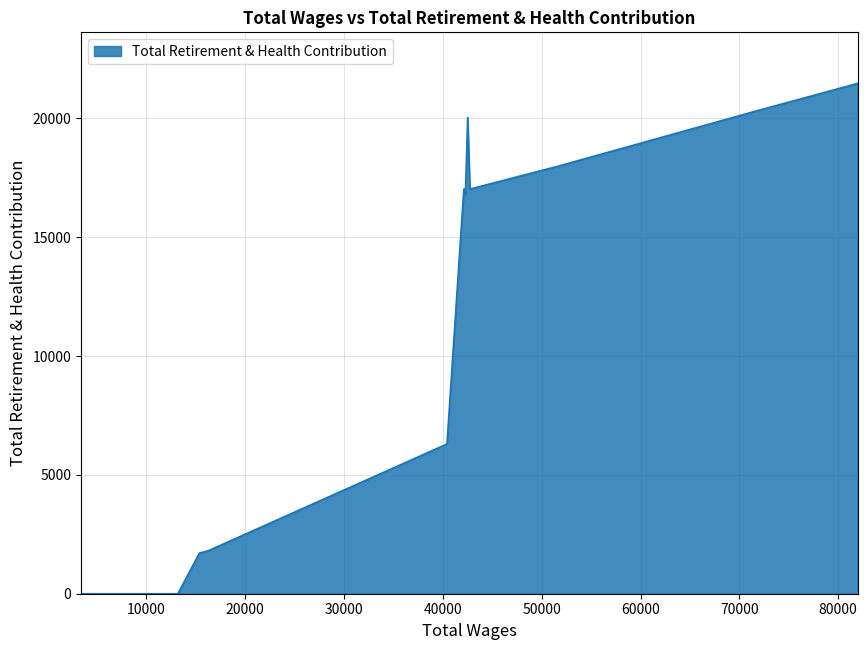

What is the maximum value shown in the chart?

21476